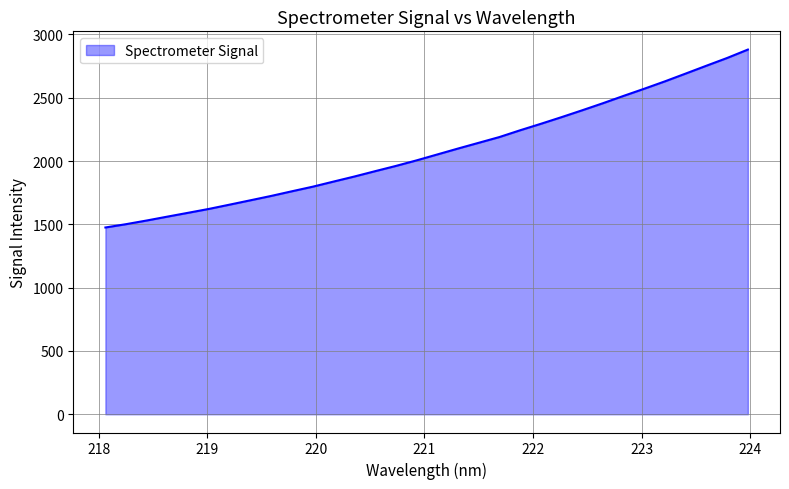

Reading left to right, list all the values displayed in this chart.

218.0596=1475.3	218.2508=1501.6	218.442=1530.7	218.6332=1561.4	218.8244=1591.7	219.0156=1622.3	219.2067=1656.1	219.3979=1690.4	219.589=1724.8	219.7801=1761.6	219.9712=1797.7	220.1623=1838.0	220.3533=1877.7	220.5444=1919.8	220.7354=1961.2	220.9264=2005.1	221.1174=2051.9	221.3083=2098.6	221.4993=2144.1	221.6902=2189.5	221.8812=2243.0	222.0721=2294.1	222.263=2346.8	222.4538=2401.1	222.6447=2456.8	222.8355=2514.8	223.0264=2571.5	223.2172=2629.9	223.408=2691.3	223.5987=2753.2	223.7895=2814.3	223.9802=2880.5